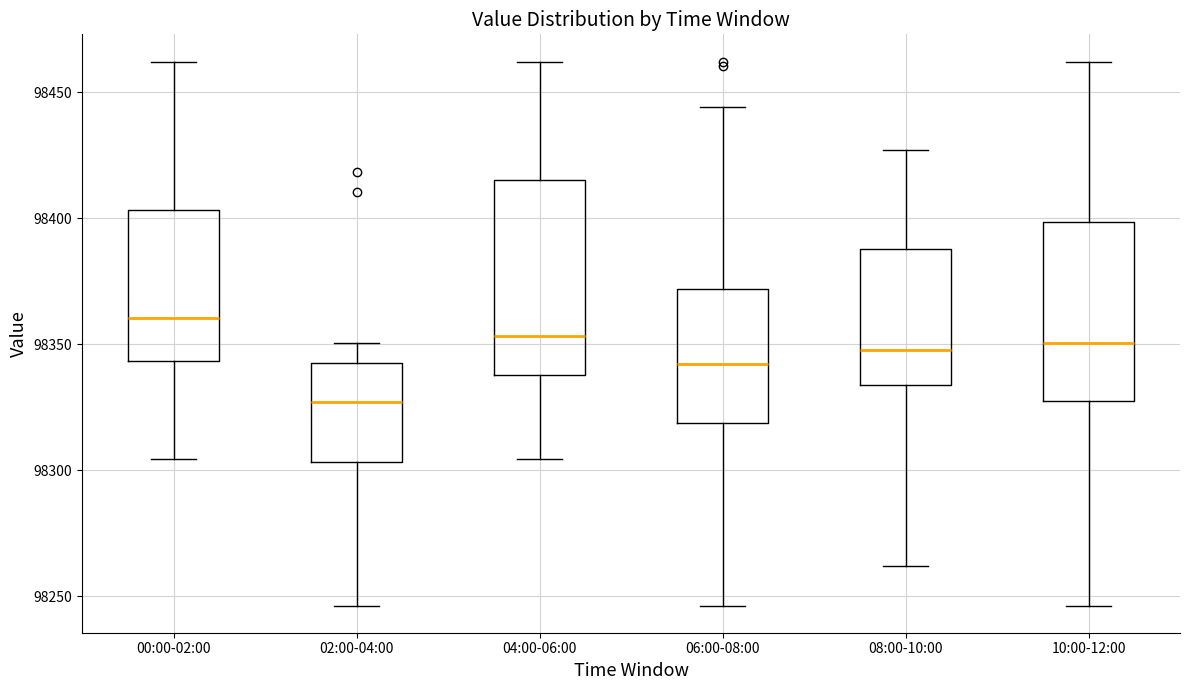

Where does the lower whisker of the box for 00:00-02:00 end on the y-axis? The values are not printed on the chart, so give them approximately, as read against the axis.

98305